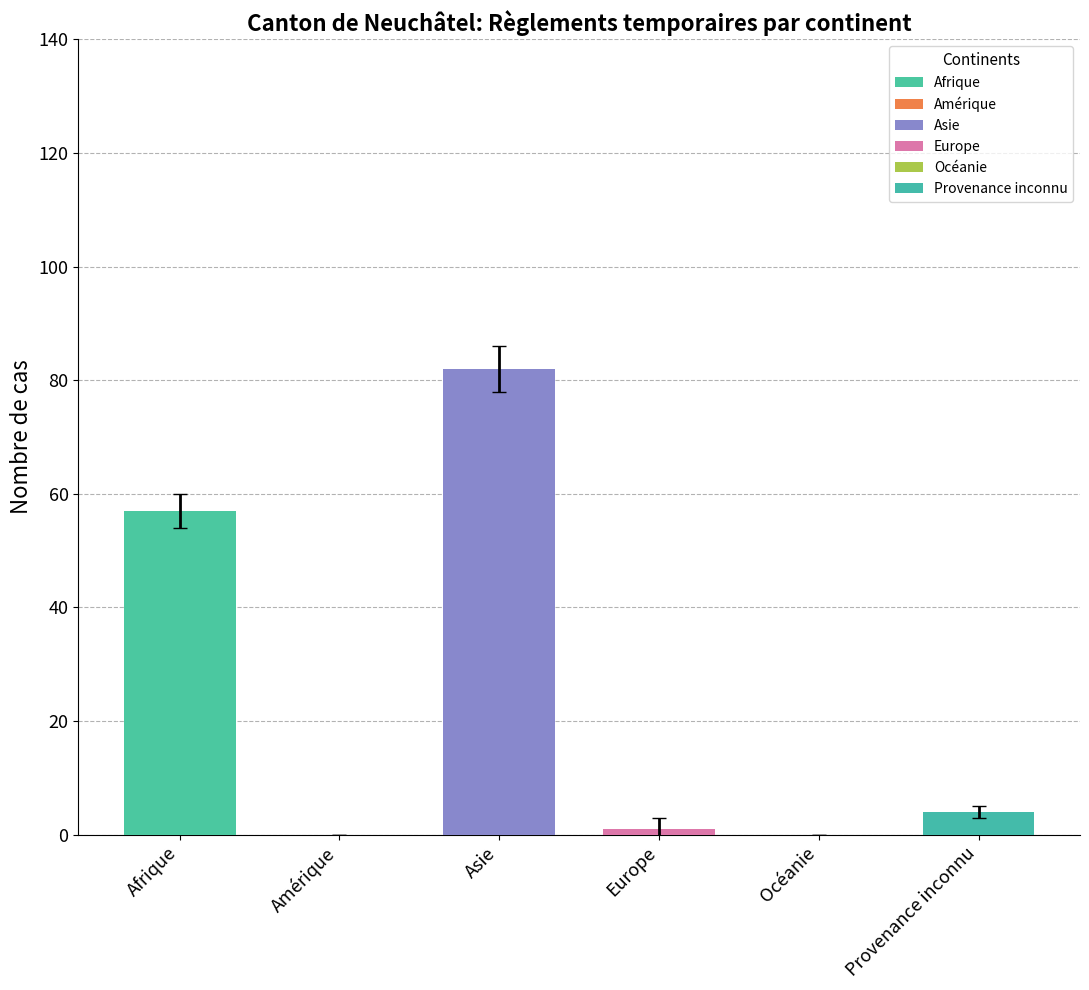

What is the maximum value shown in the chart?

82